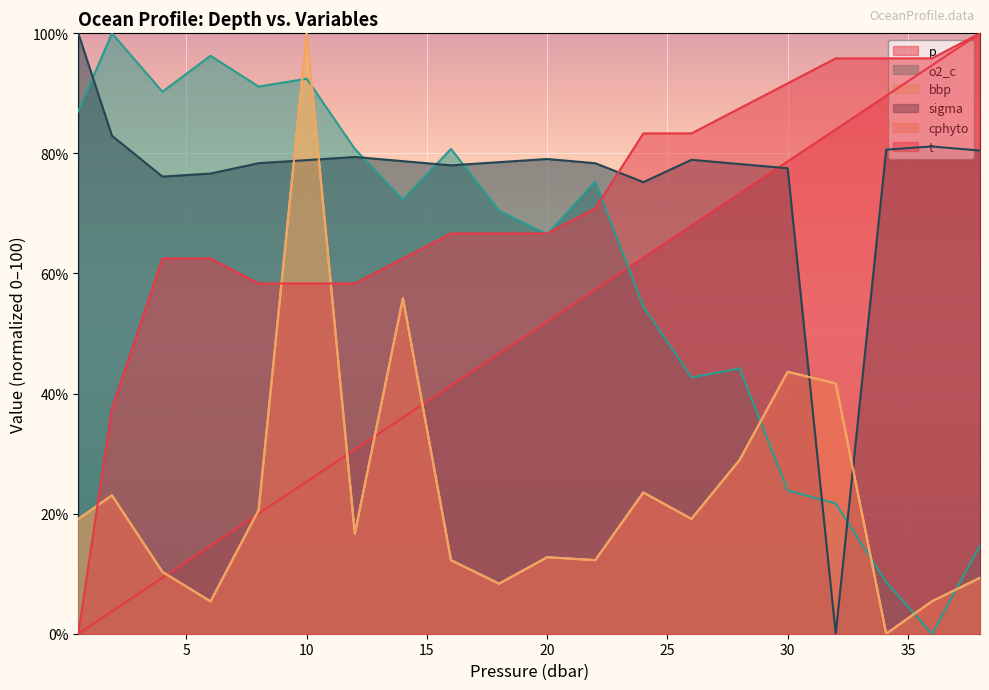

What is the label of the 11th point from the left?

20.0